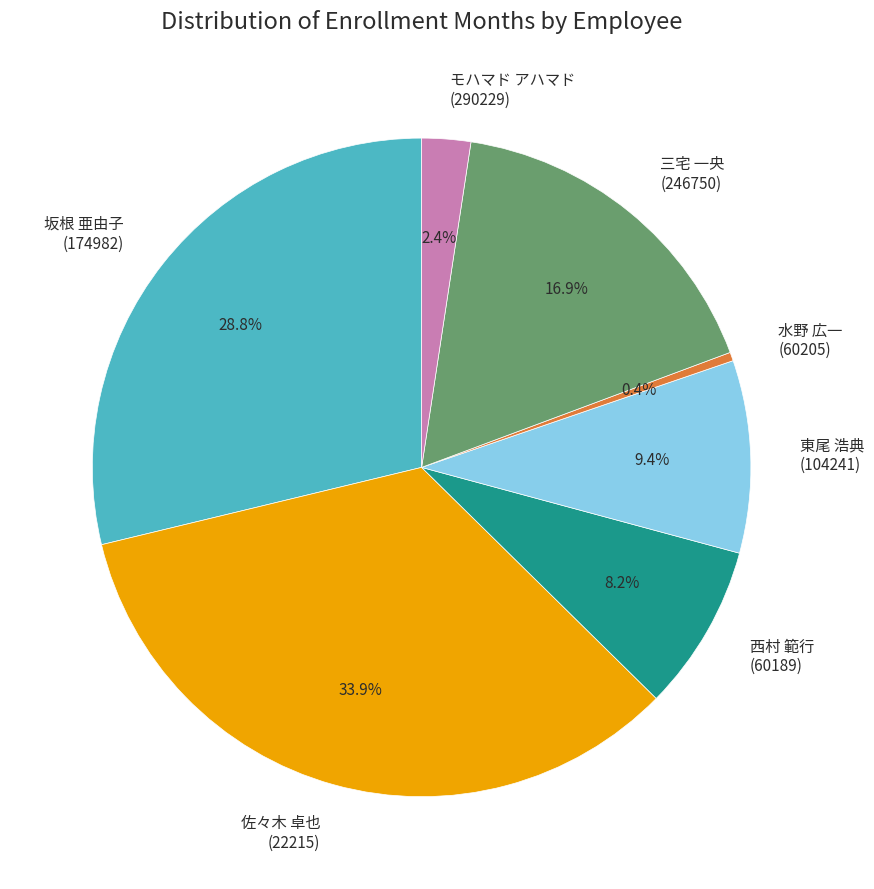

Count the number of slices in the pie.

7